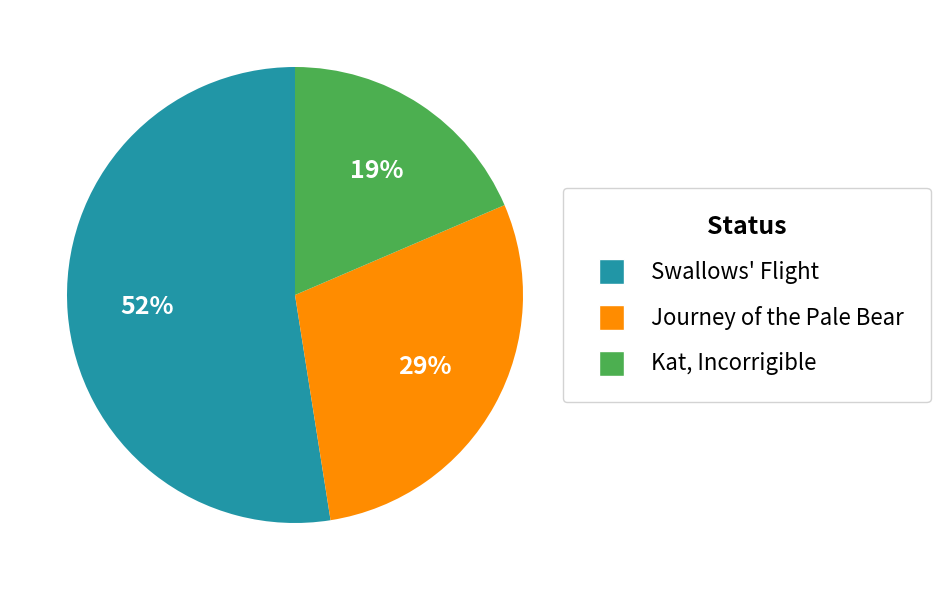

The Journey of the Pale Bear slice represents 22% of the pie. True or false?

False